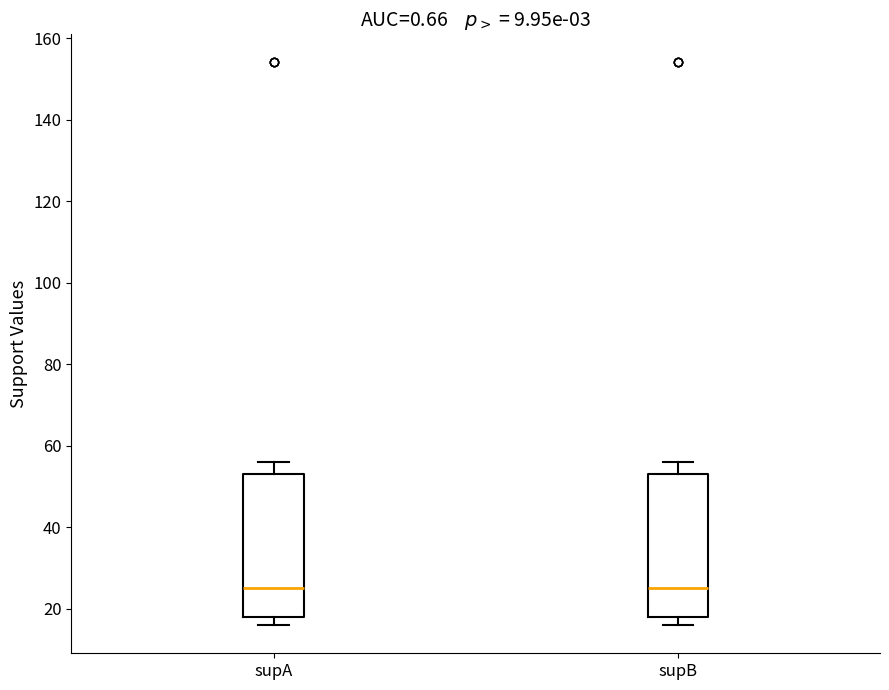

Reading left to right, transcribe this box plot: for each box, give where its median line is, the range the box spans, and where its two whiskers end, as read against the y-axis. The values are not printed on the chart, so give them approximately, as read against the axis.

supA: median 26, box 18 to 54, whiskers 16 to 56
supB: median 26, box 18 to 54, whiskers 16 to 56